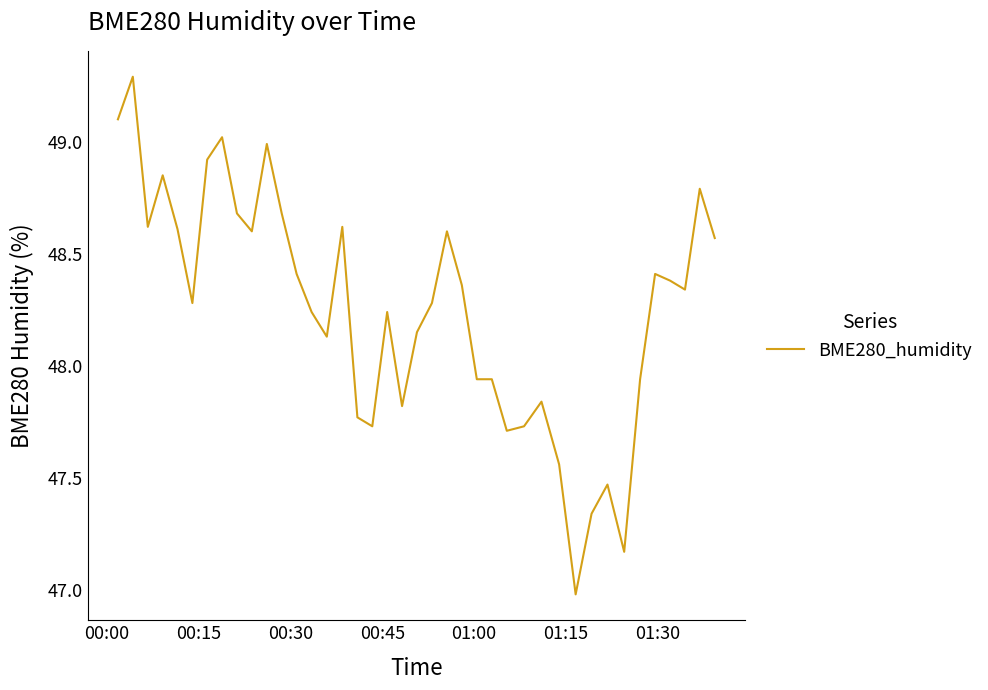

Is this an area chart (filled region under the line)?

No